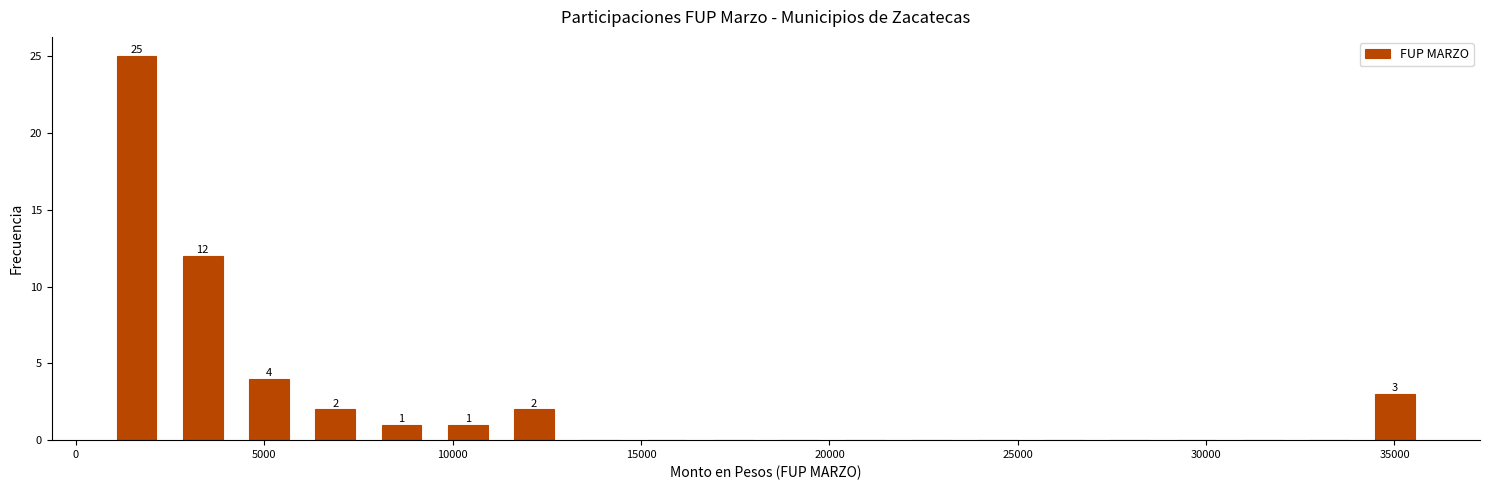

Read against the x-axis, roughly where is the centre of the tallest bar?

1500